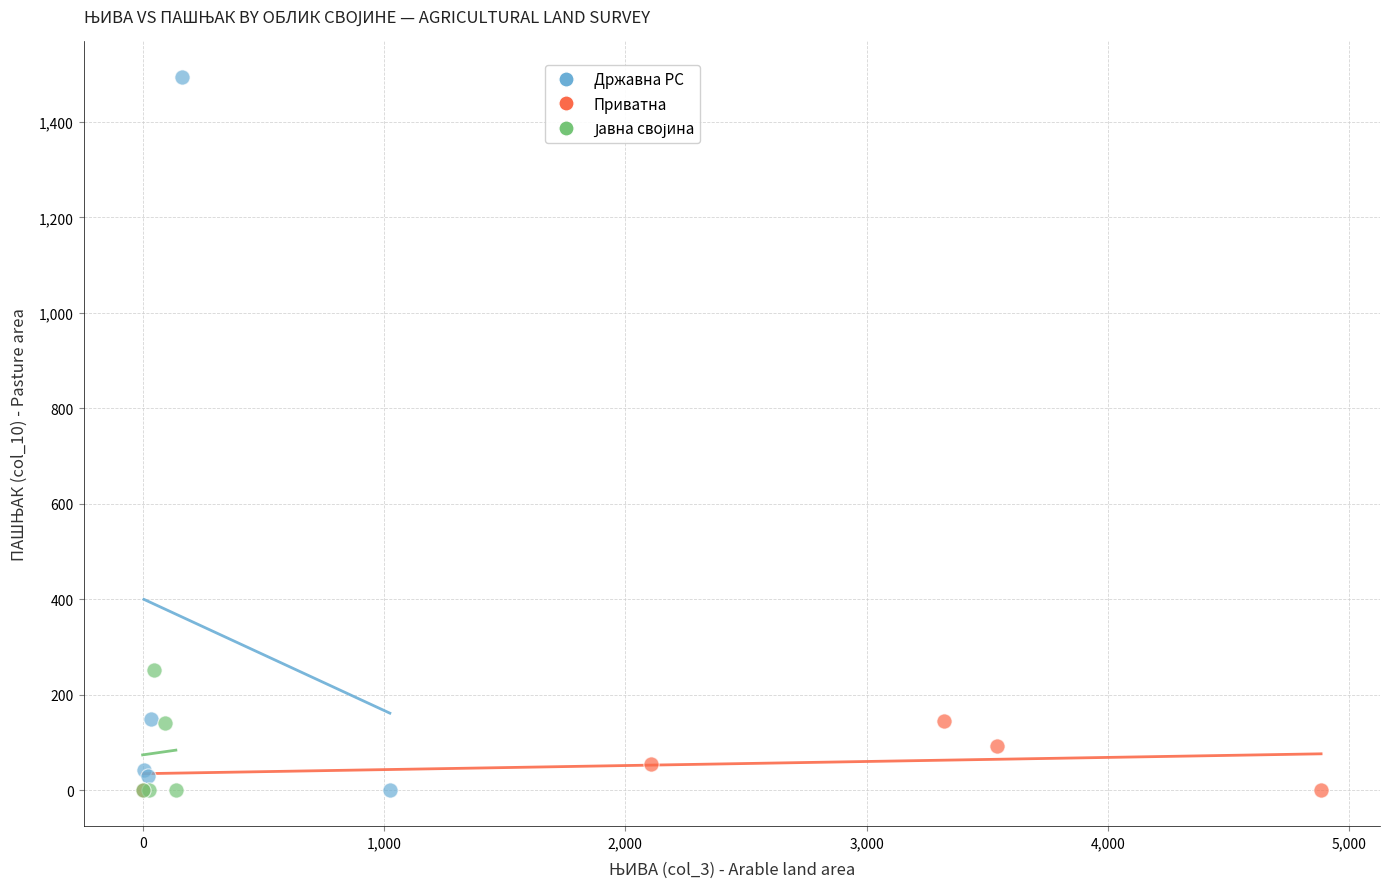

Which series has the widest spread of Y values?

Државна РС